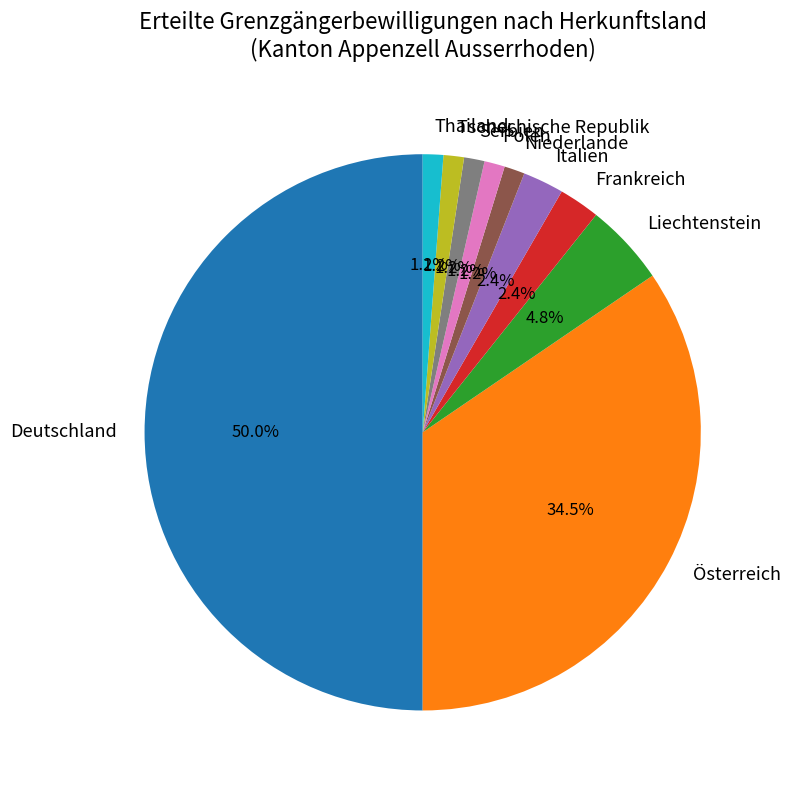

Is the sum of Italien and Polen greater than half?

No